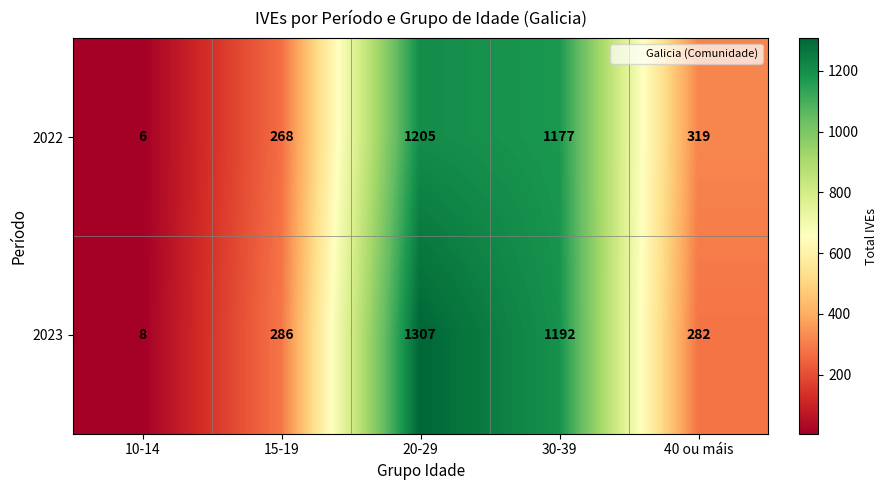

List the series in order of their peak value, lowest first.

2022, 2023